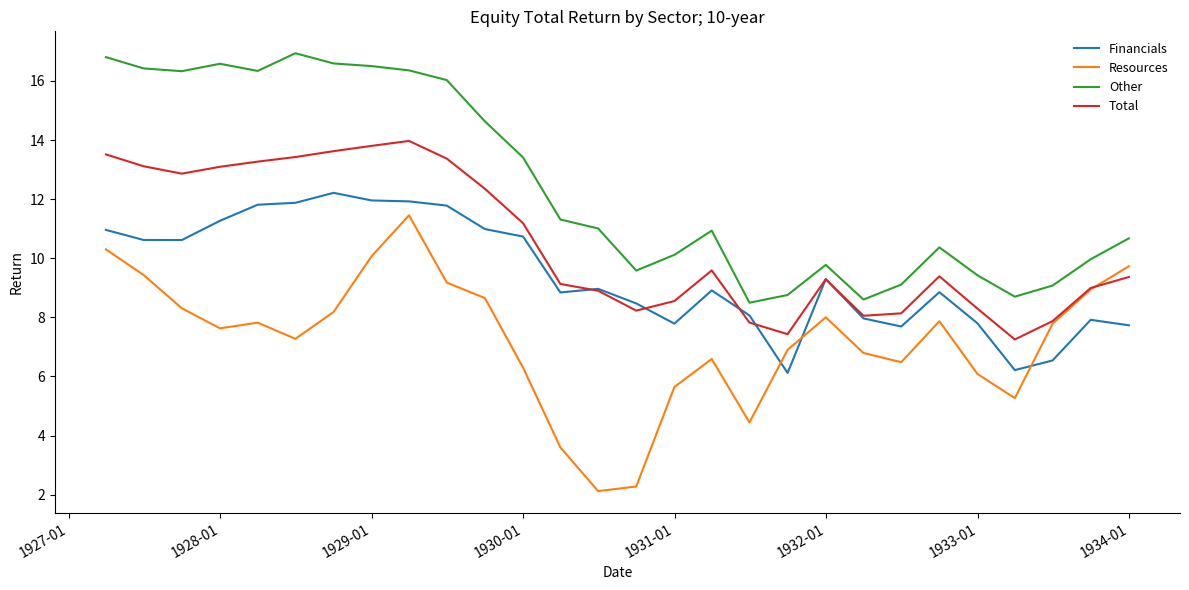

True or false: Other and Total cross at least once.

False